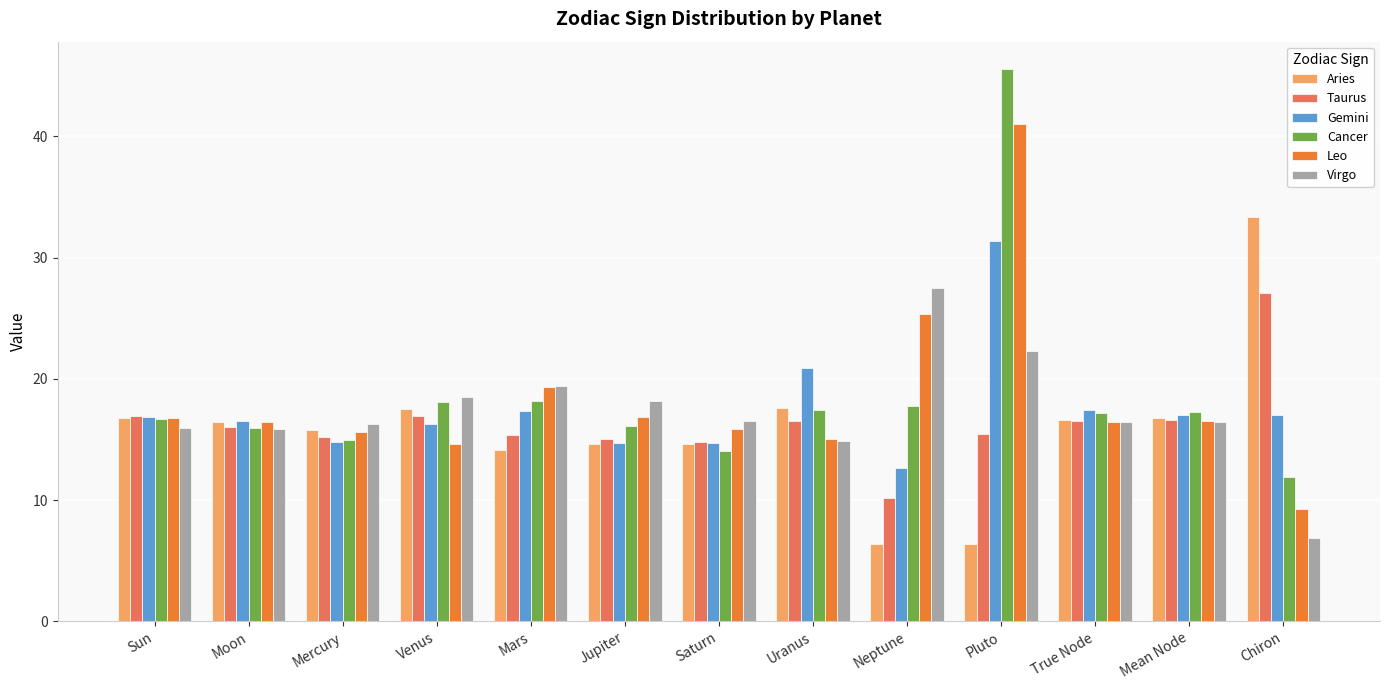

Is it true that Taurus equals 15.2 at Mercury?

True